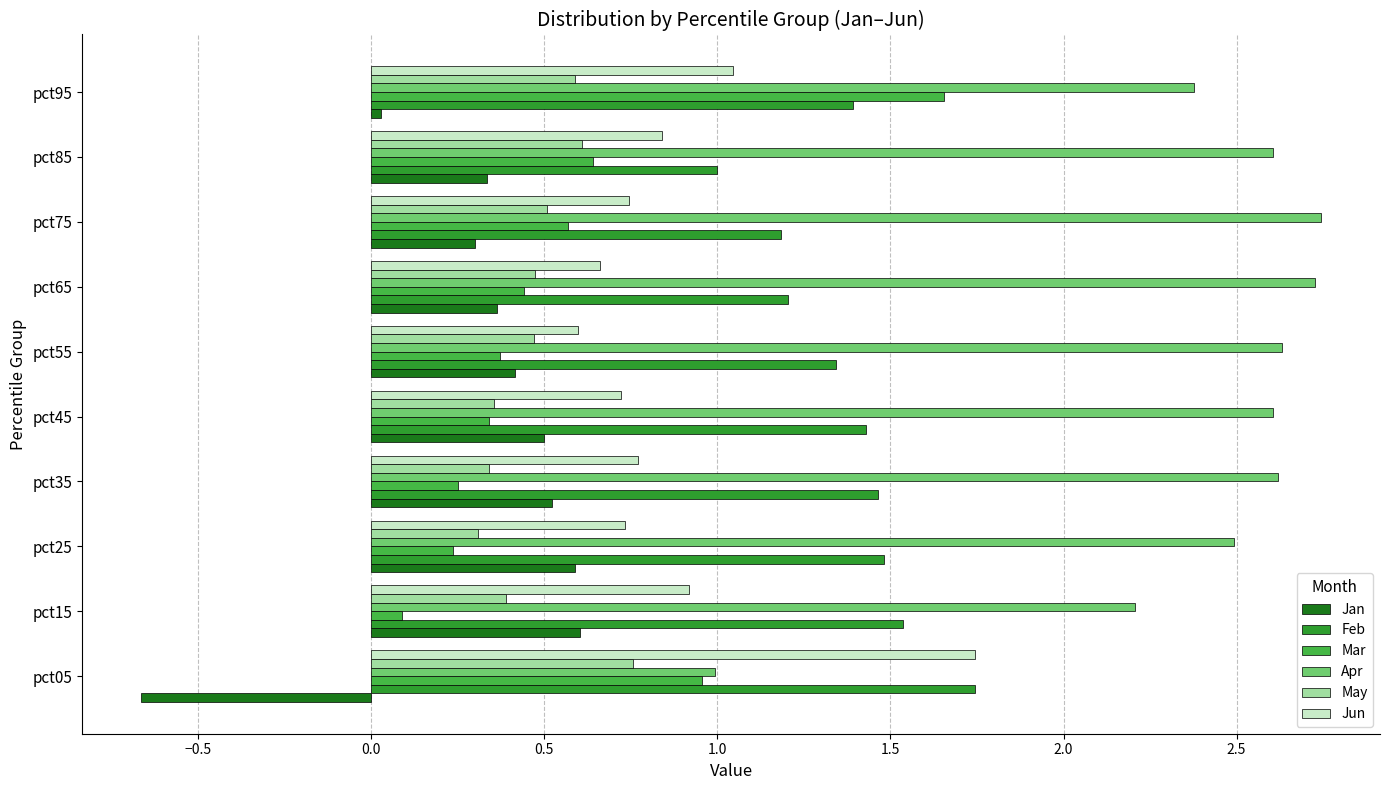

At how many categories does at least one series exceed 2?

9